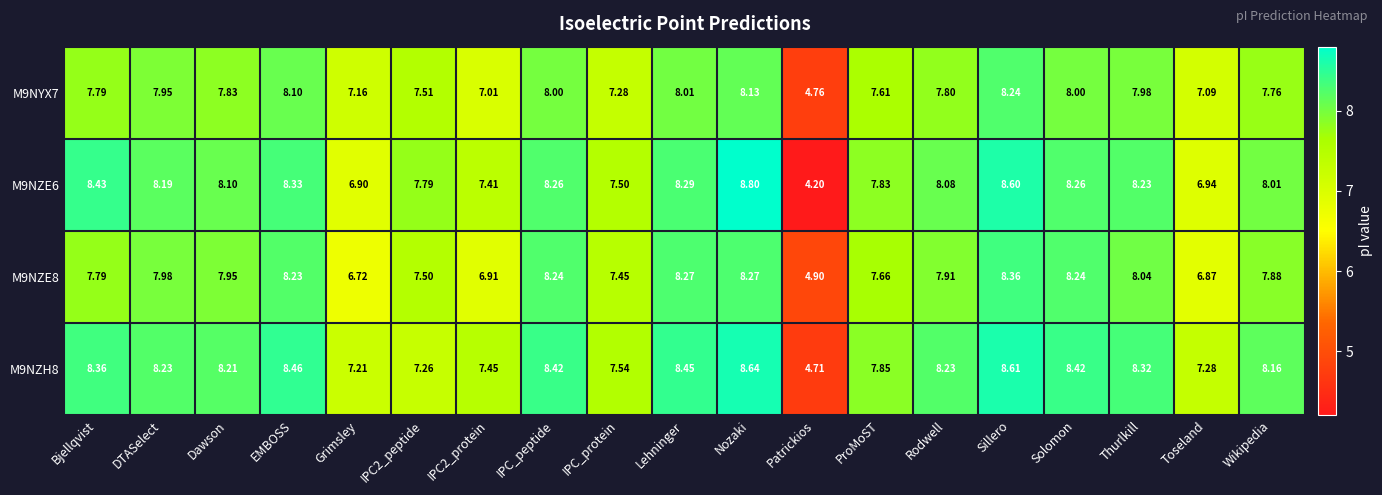

At which category does the chart reach its minimum across all series?

Patrickios